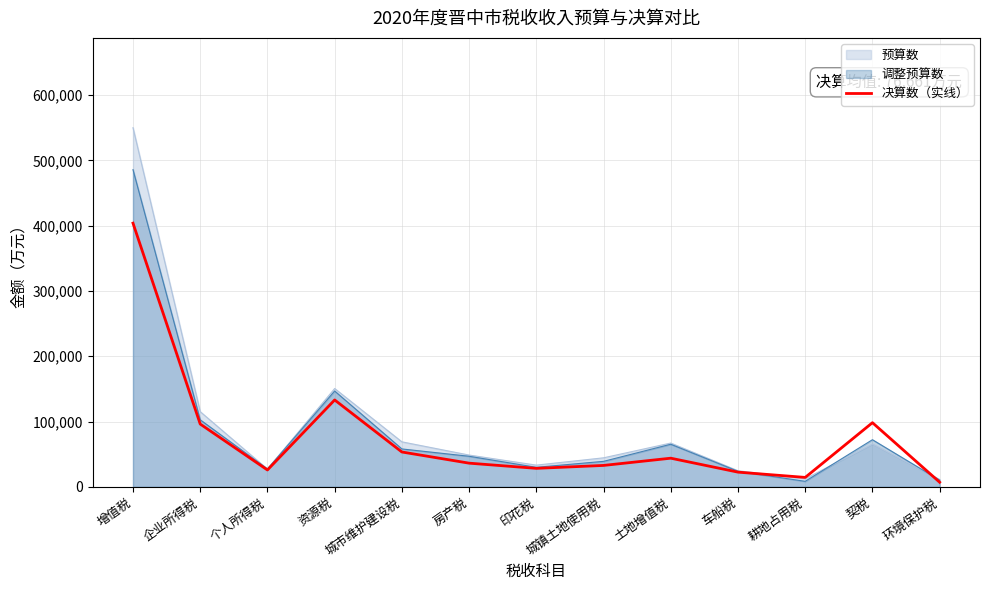

List the labels in order of value, largest first.

增值税, 资源税, 契税, 企业所得税, 城市维护建设税, 土地增值税, 房产税, 城镇土地使用税, 印花税, 个人所得税, 车船税, 耕地占用税, 环境保护税